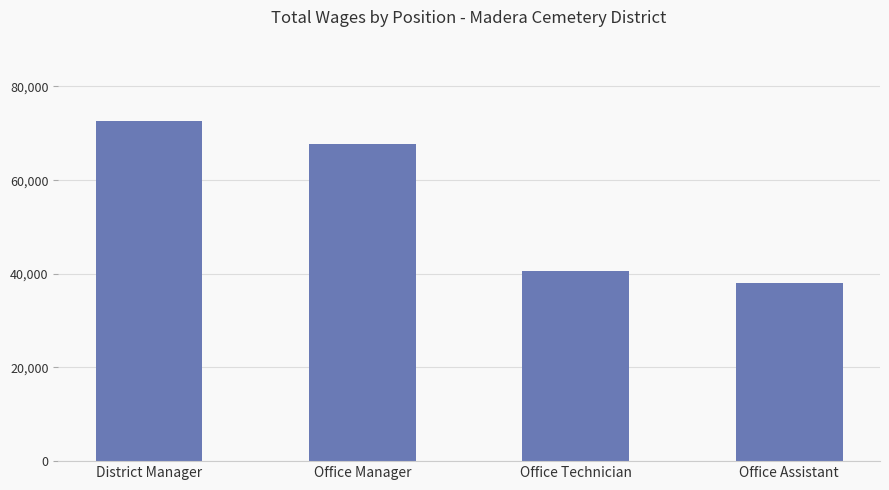

Reading left to right, what are all the values shown in this chart?

72705	67622	40657	37979